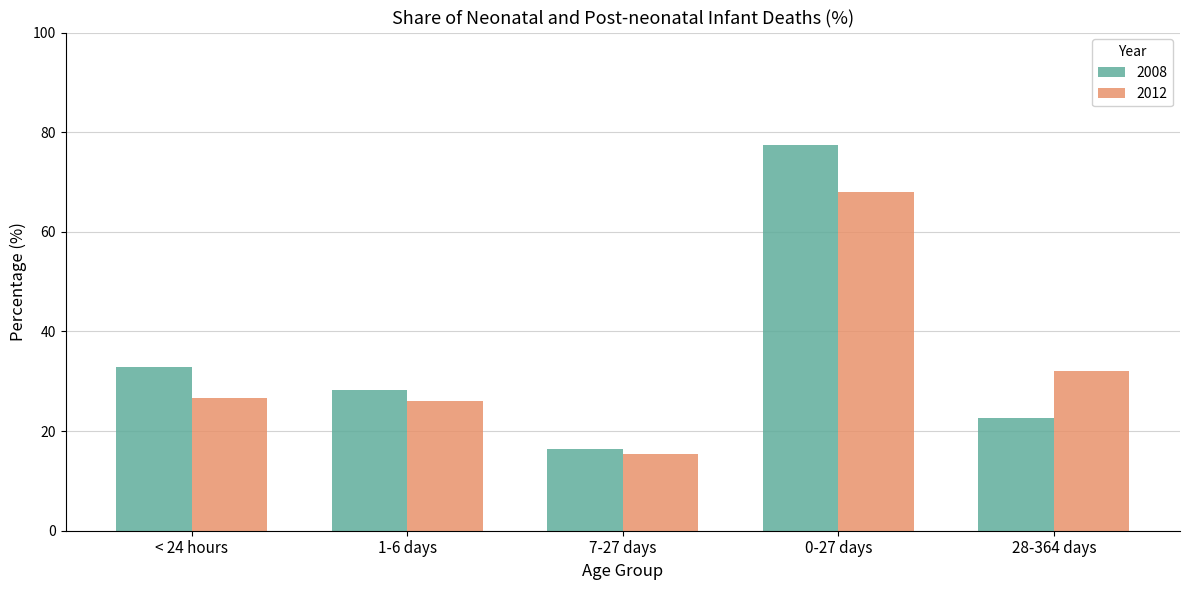

Is it true that 2008 equals 46.4 at < 24 hours?

False